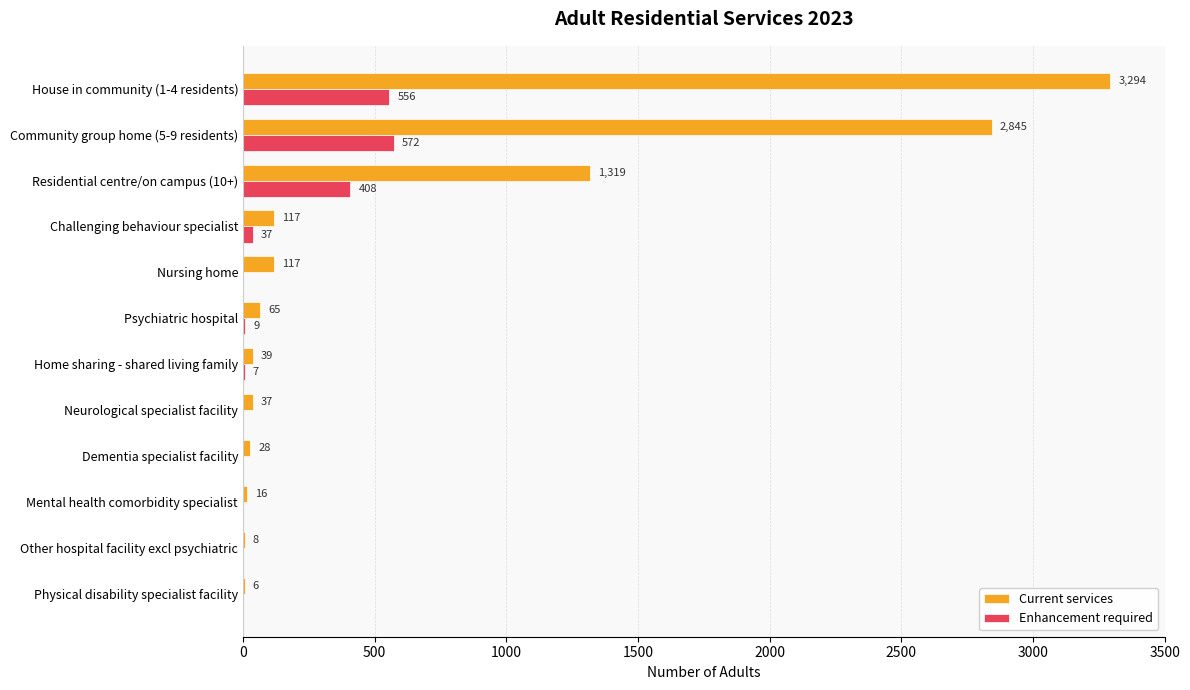

What is the sum of all Enhancement required values?

1589